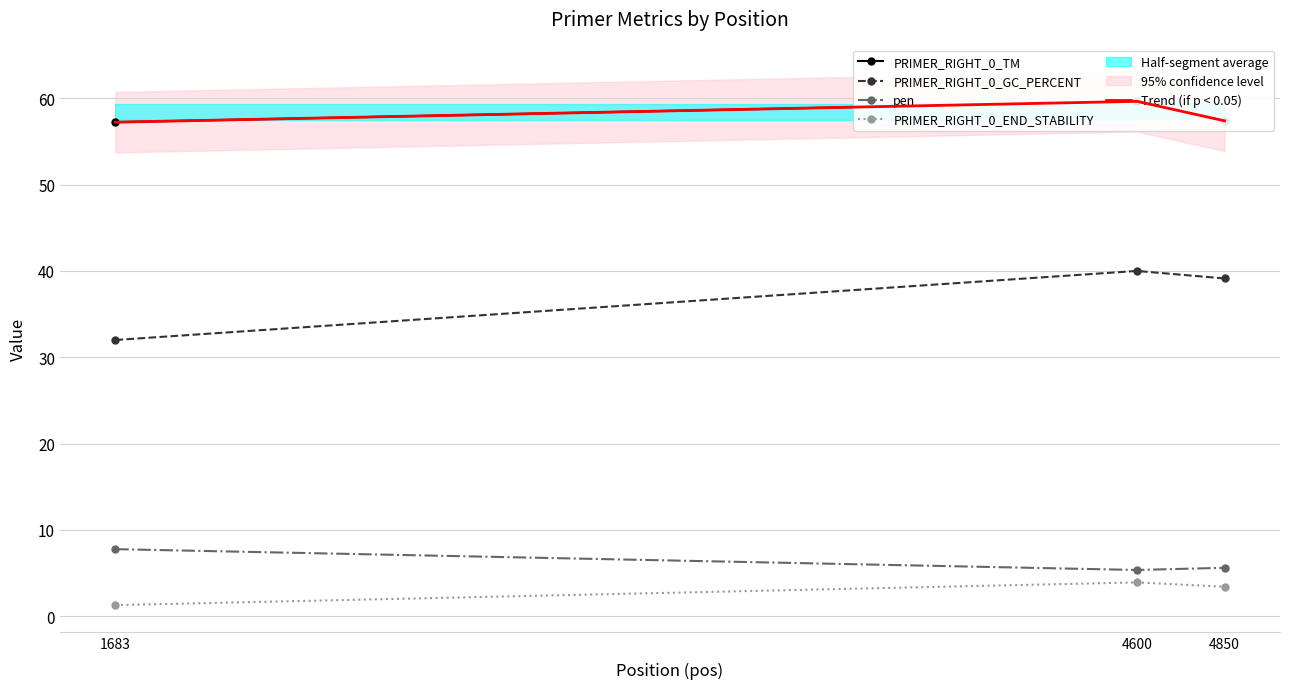

What is the value of the PRIMER_RIGHT_0_GC_PERCENT point at the 1st from the left?

32.0